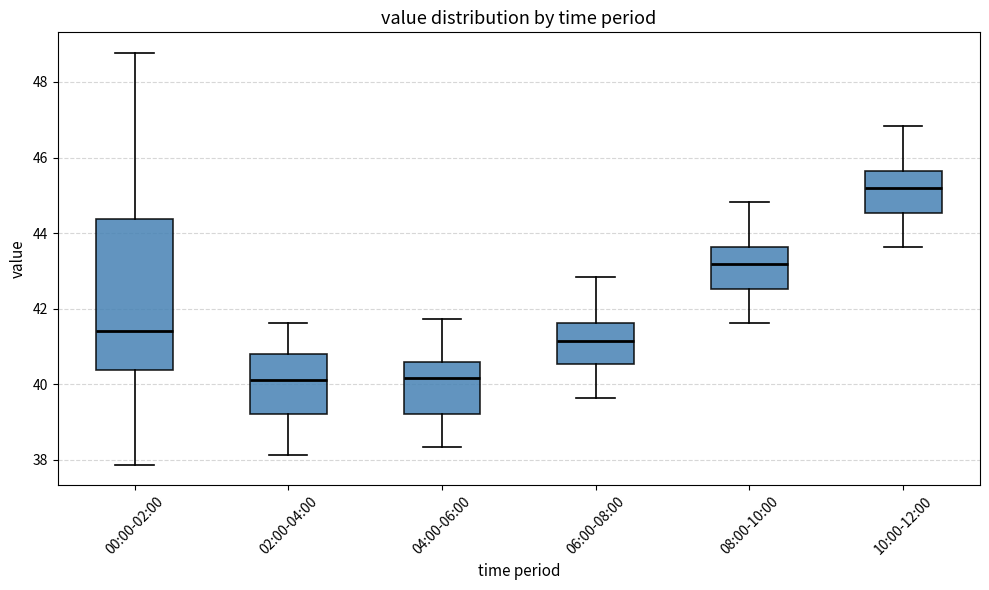

Where does the upper whisker of the box for 10:00-12:00 end on the y-axis? The values are not printed on the chart, so give them approximately, as read against the axis.

46.8